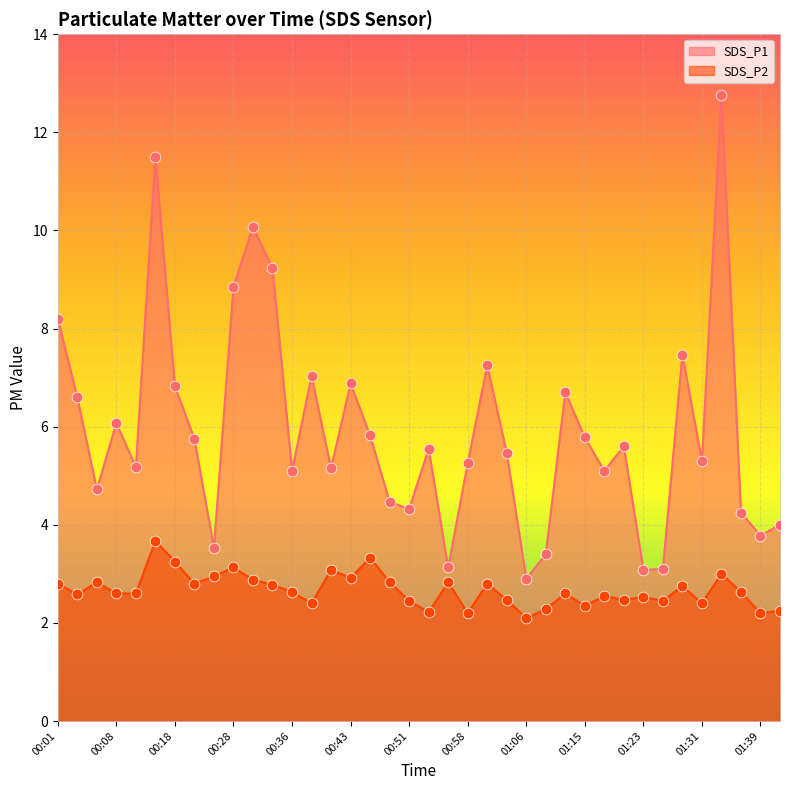

Which series has the largest total across all categories?

SDS_P1